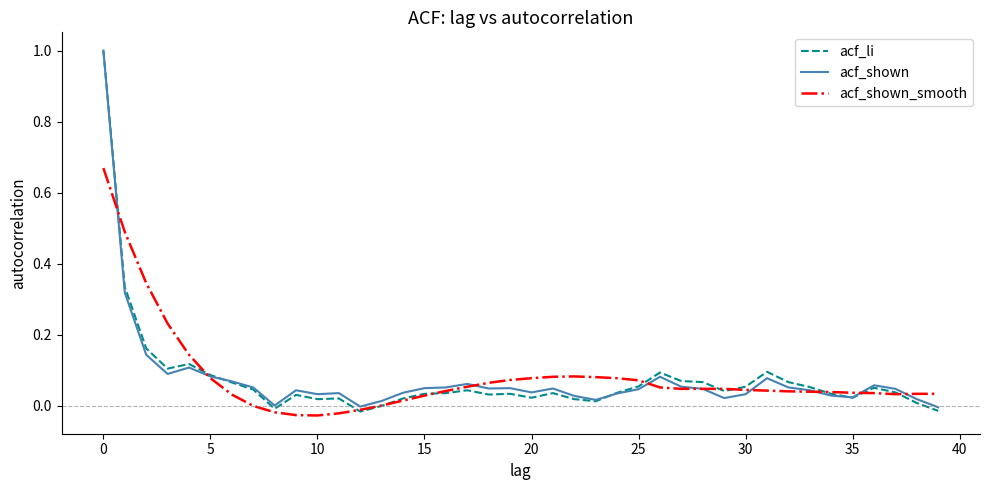

What is the maximum value shown in the chart?

1.0